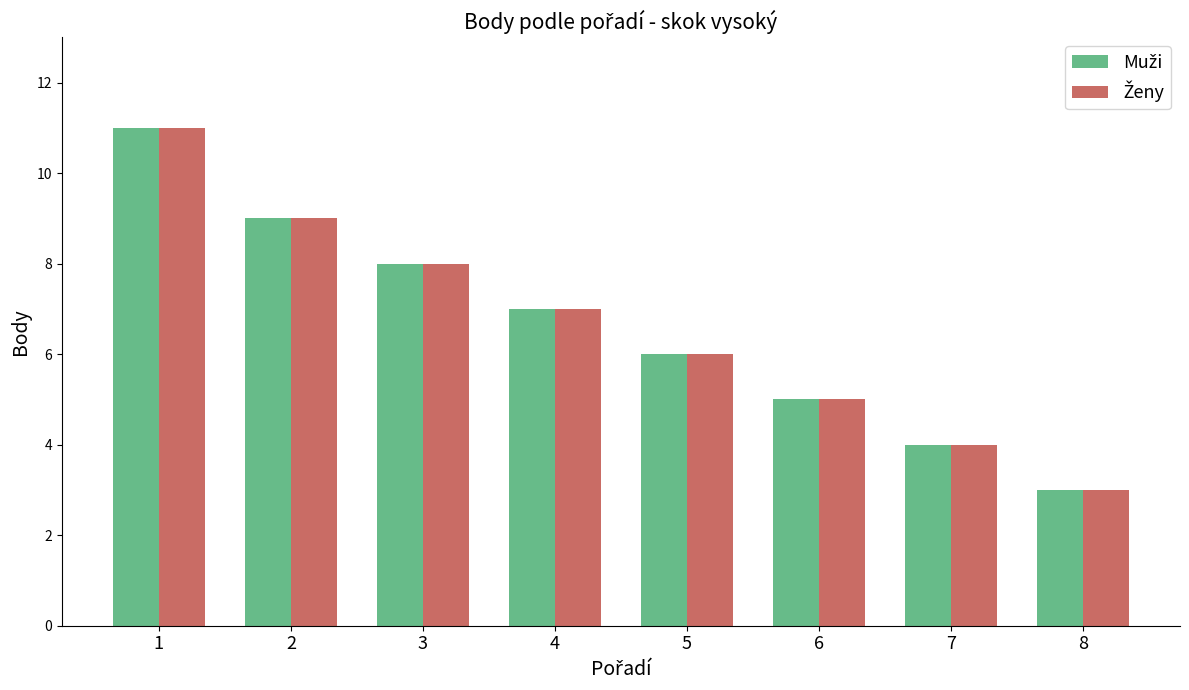

What is the maximum value shown in the chart?

11